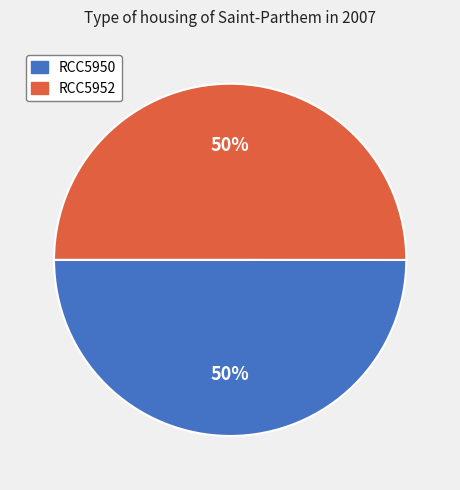

Approximately how many times larger is the value at RCC5950 compared to RCC5952?

1.0